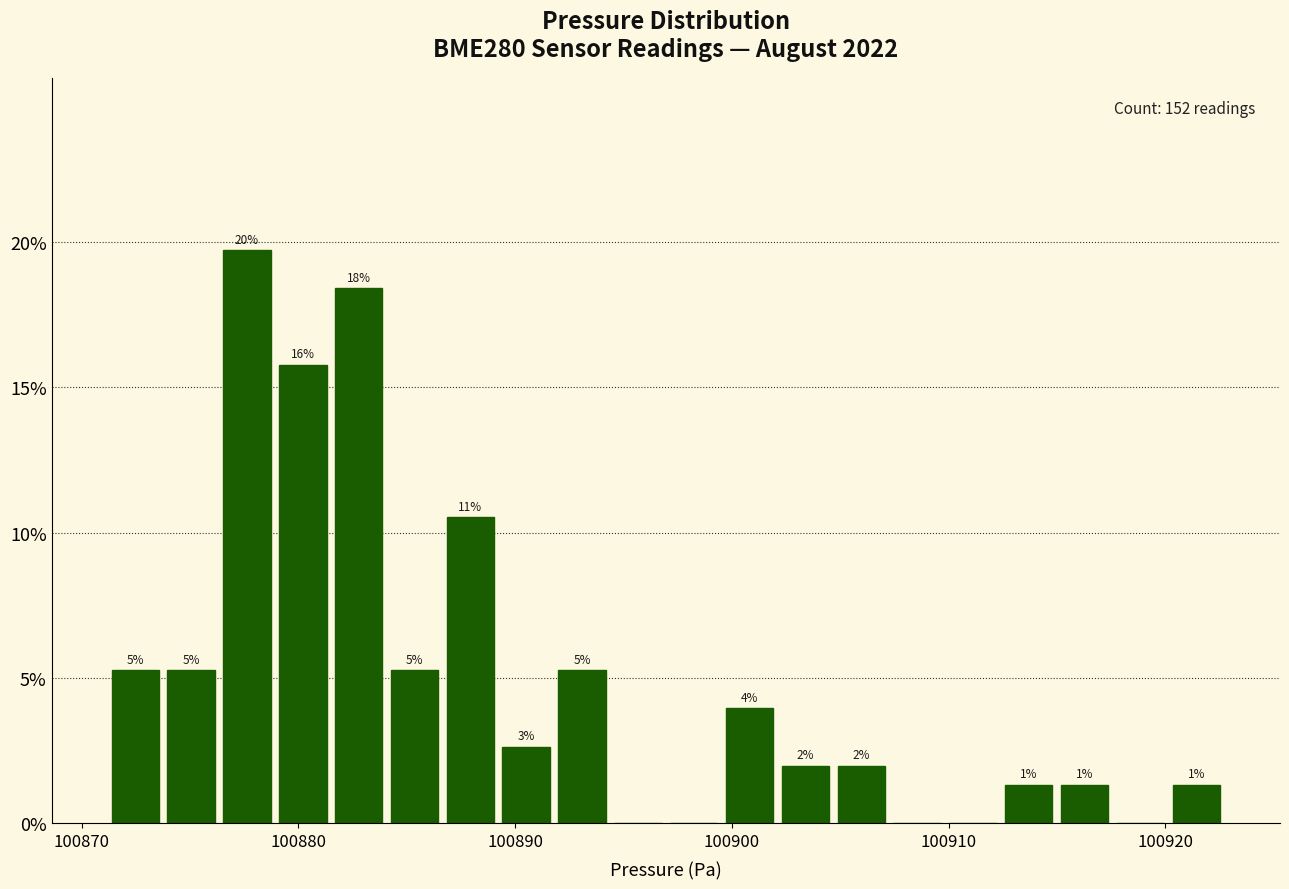

Read against the x-axis, roughly where is the centre of the tallest bar?

100878